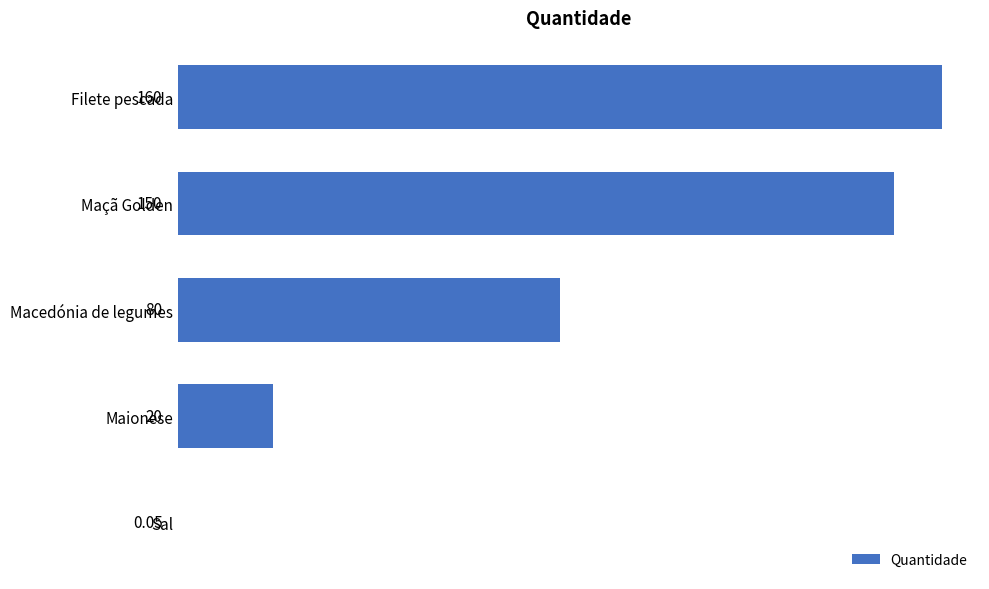

Which has a higher value, Macedónia de legumes or Filete pescada?

Filete pescada